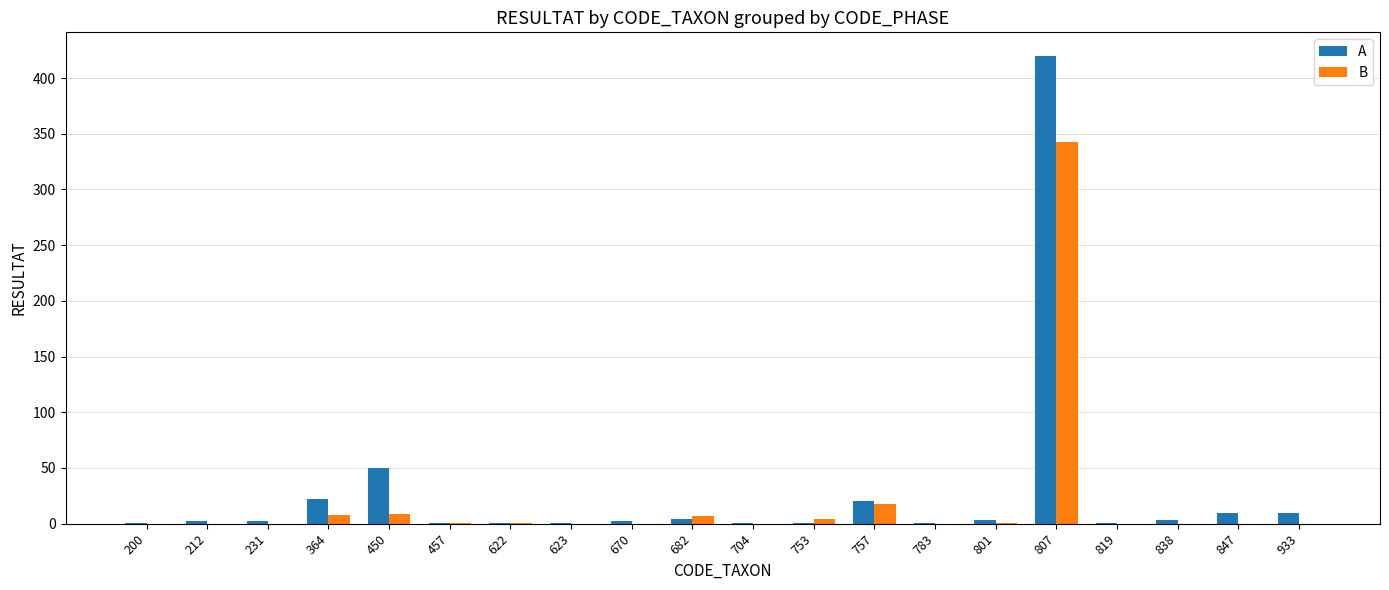

How many groups of bars are there?

20